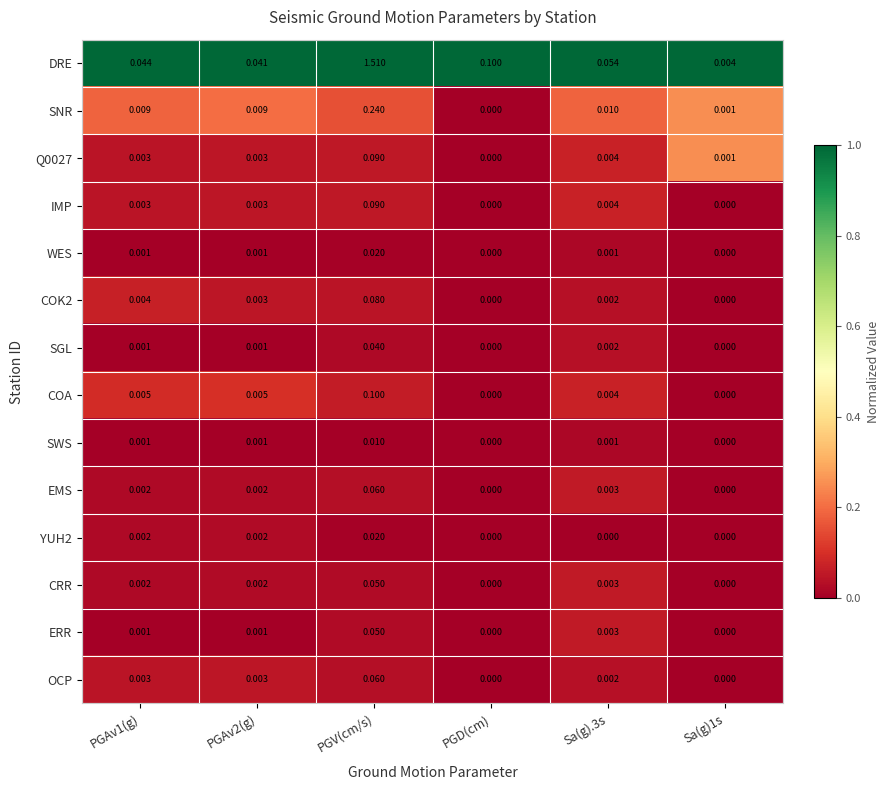

Between PGAv1(g) and PGAv2(g), which series saw the biggest shift?

DRE